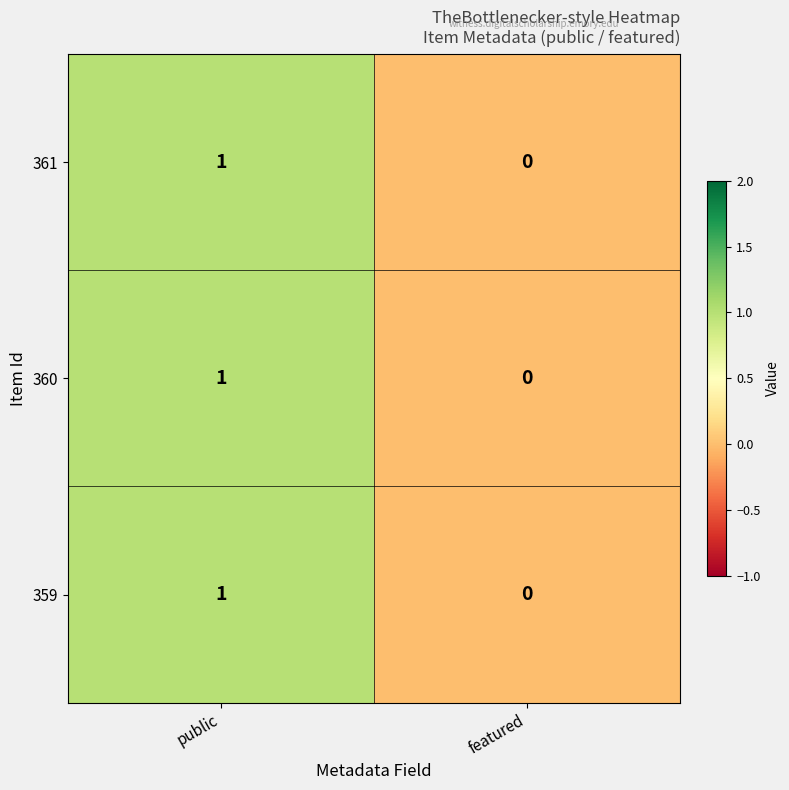

At which label is 360 closest to 0?

featured